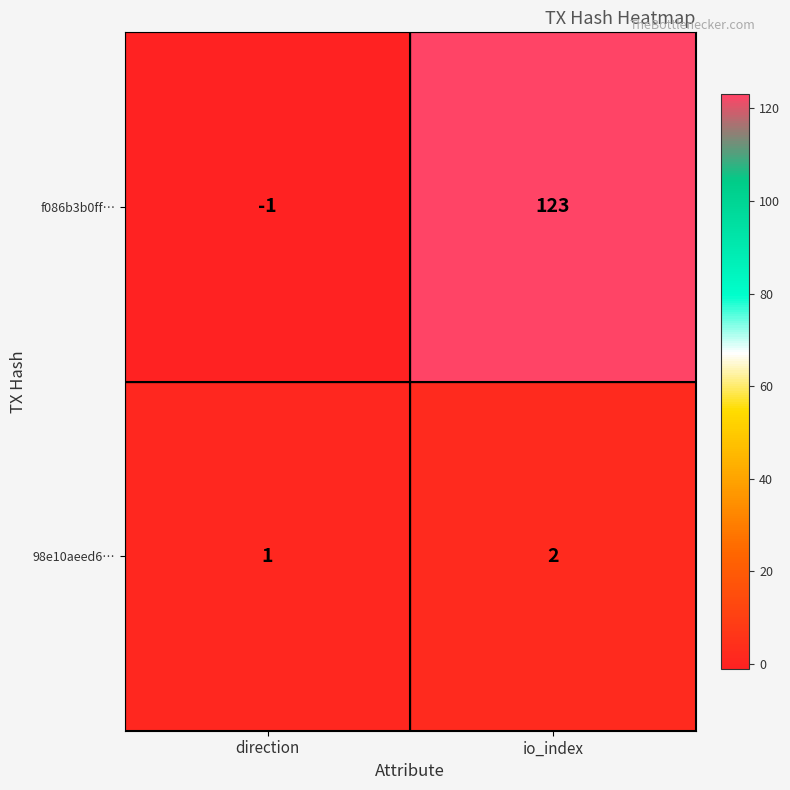

Rank the series at direction from lowest to highest value.

f086b3b0ff…, 98e10aeed6…